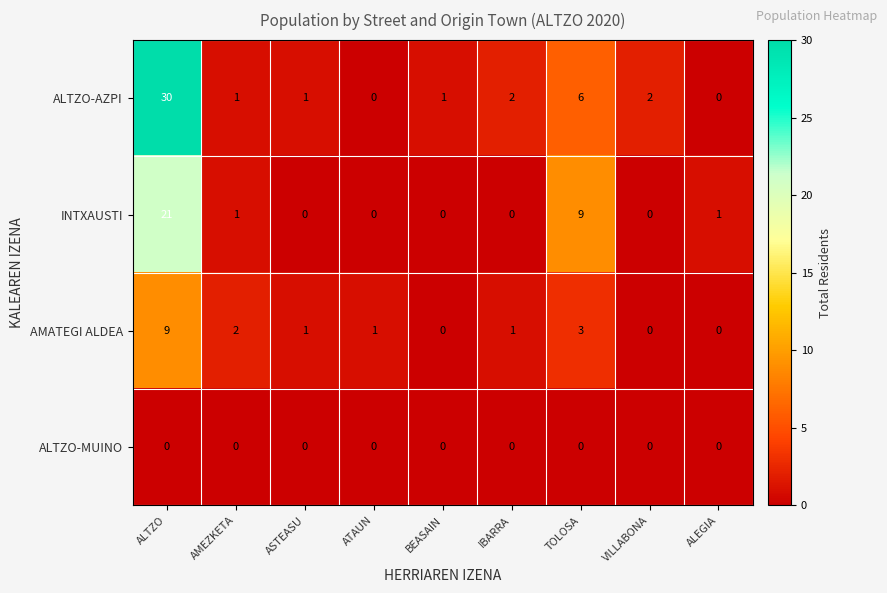

Where does the ALTZO-AZPI series first go above 1?

ALTZO